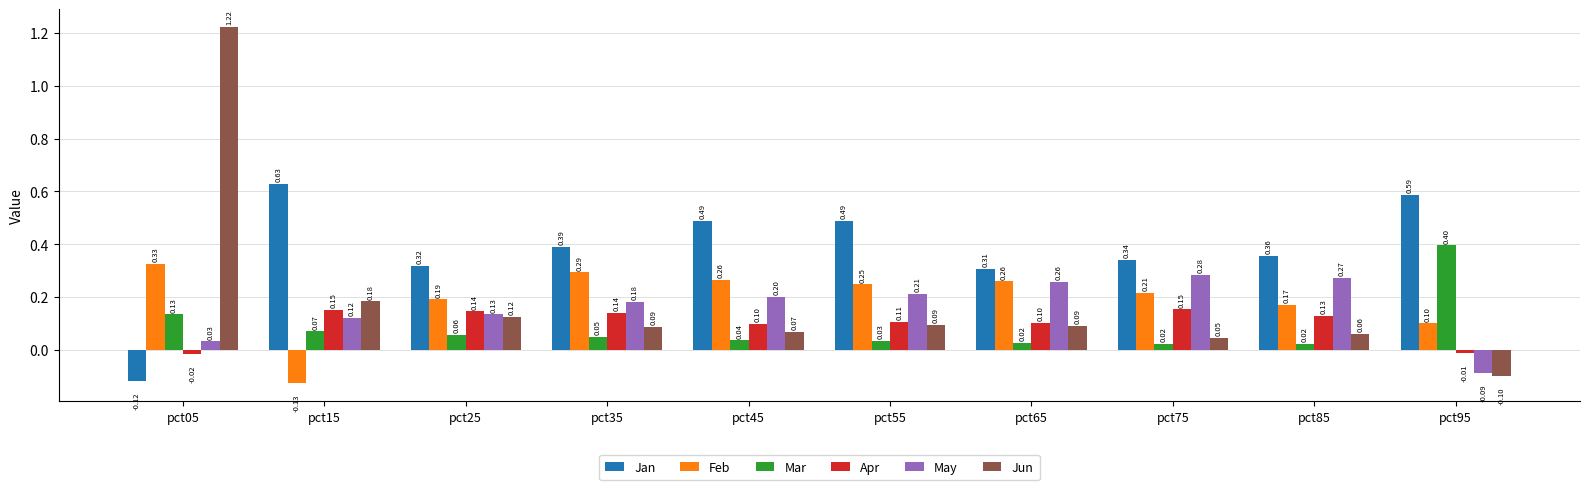

What is the total value across all series at pct75?

1.1